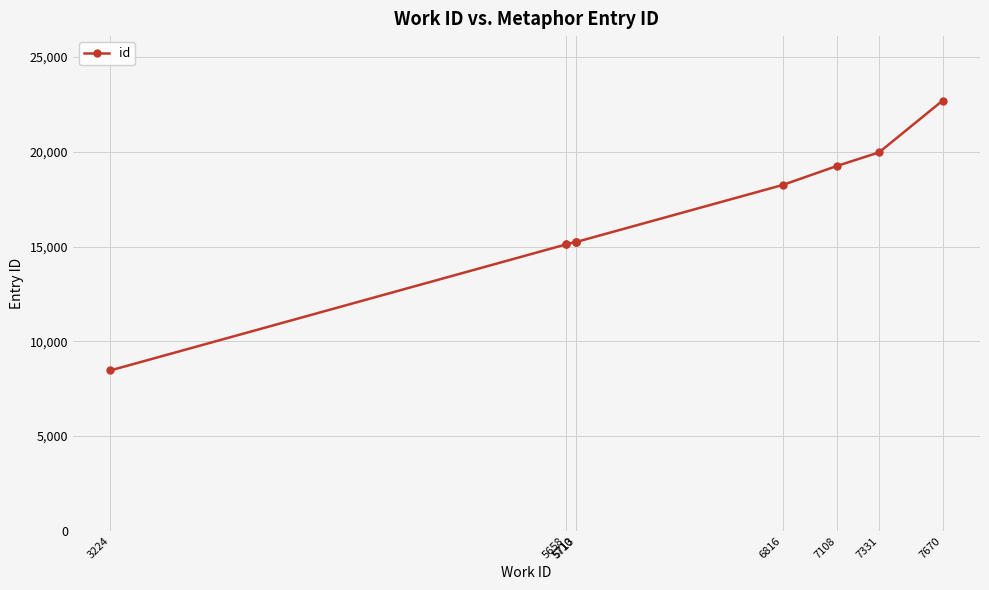

The value at 7670 is 15808. True or false?

False